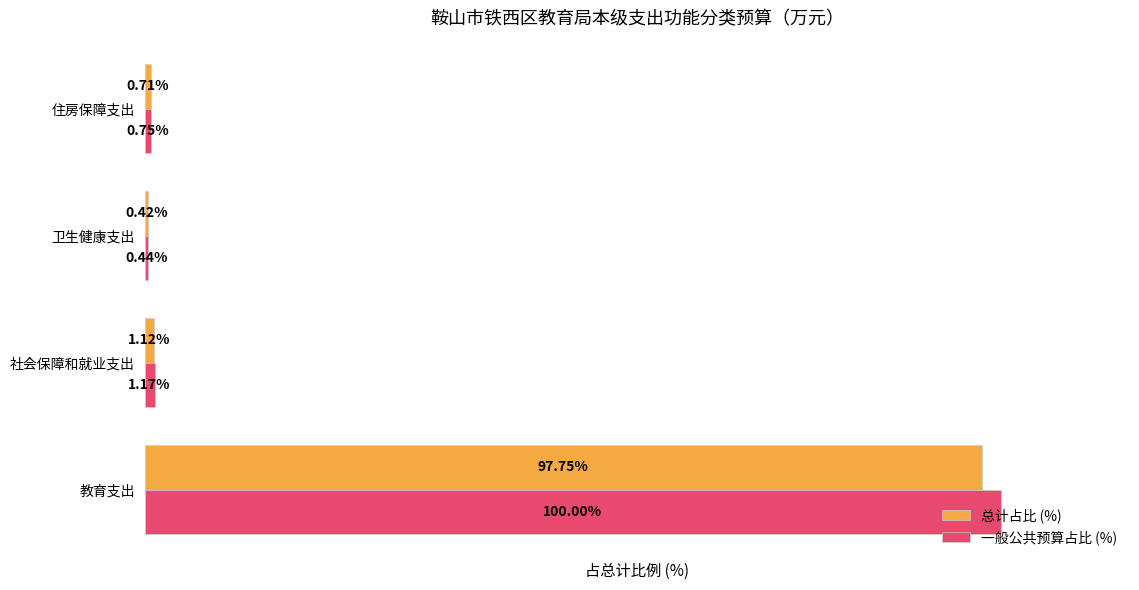

List the labels in order of 总计占比 (%) value, smallest first.

卫生健康支出, 住房保障支出, 社会保障和就业支出, 教育支出